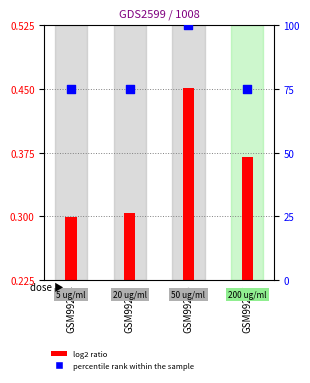

Which series reaches the maximum Y coordinate?

percentile rank within the sample